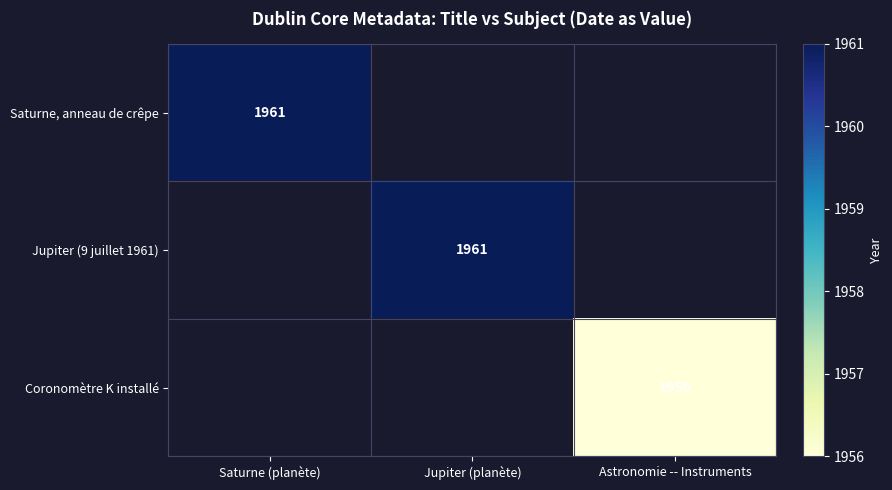

Is it true that Coronomètre K installé equals 474 at Astronomie -- Instruments?

False